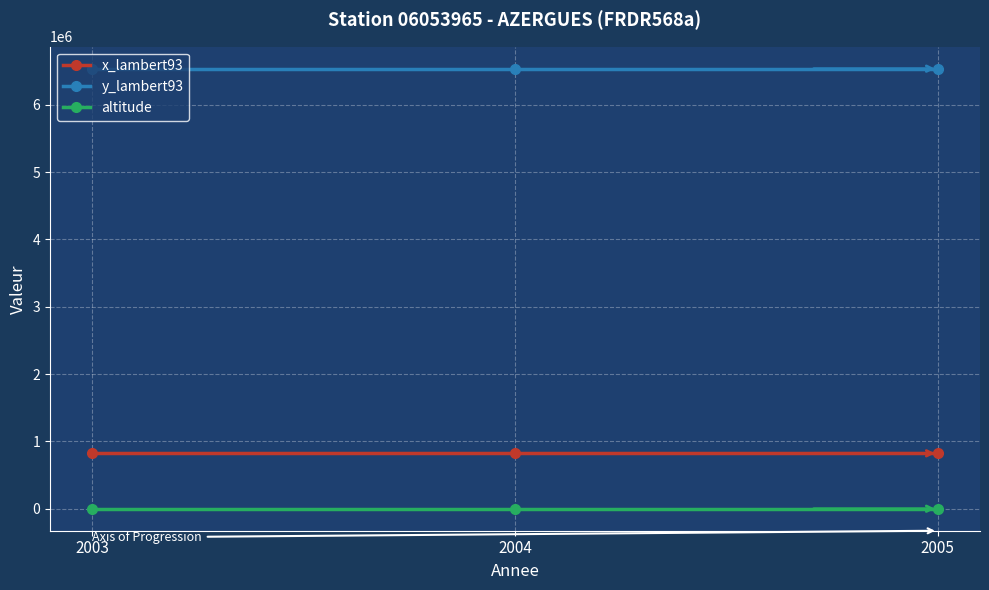

Reading left to right, extract all data points from this chart.

x_lambert93: 2003=822905	2004=822905	2005=822905
y_lambert93: 2003=6534610	2004=6534610	2005=6534610
altitude: 2003=237	2004=237	2005=237